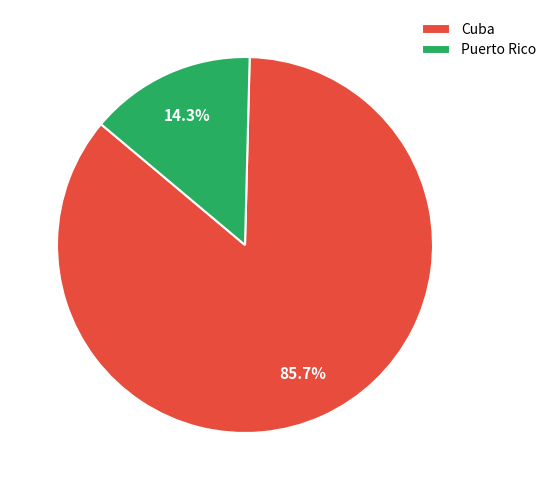

To the nearest percent, what percentage of the pie is Puerto Rico?

14%